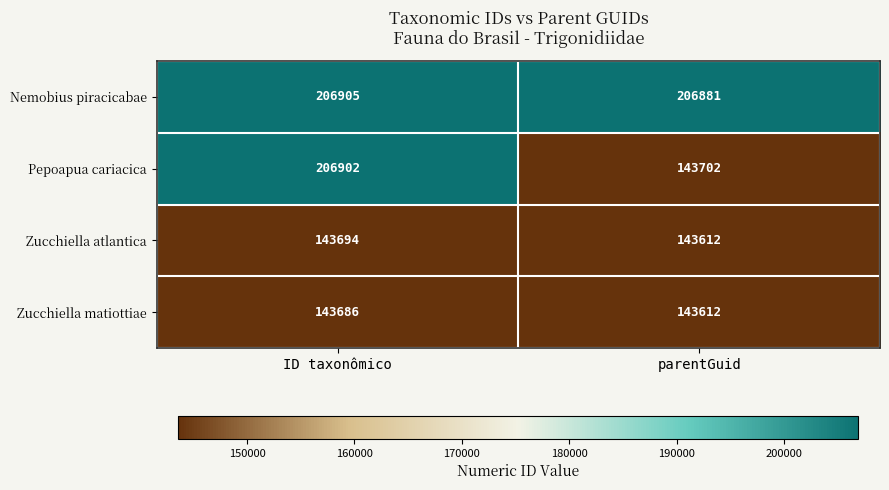

At how many categories does at least one series exceed 174158?

2